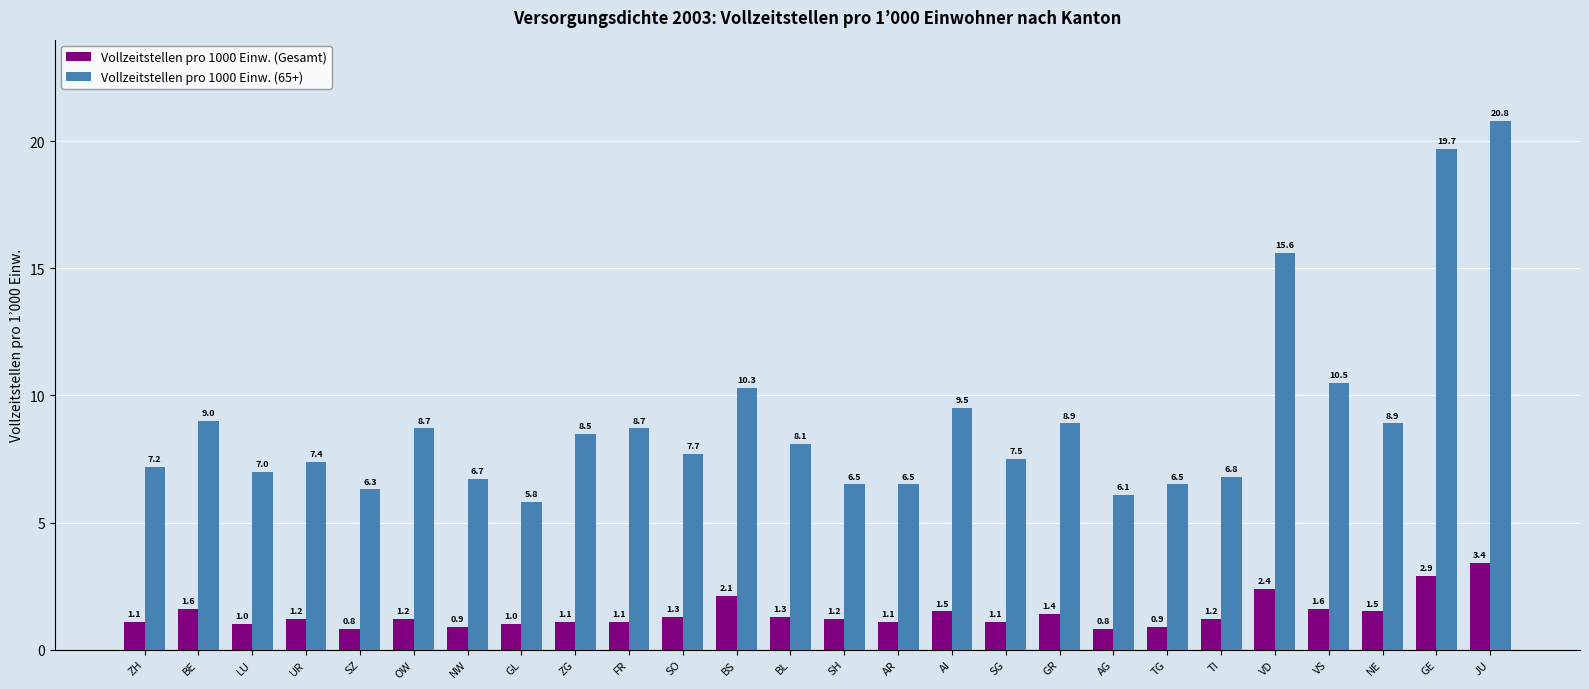

What position from the left is AR?

15